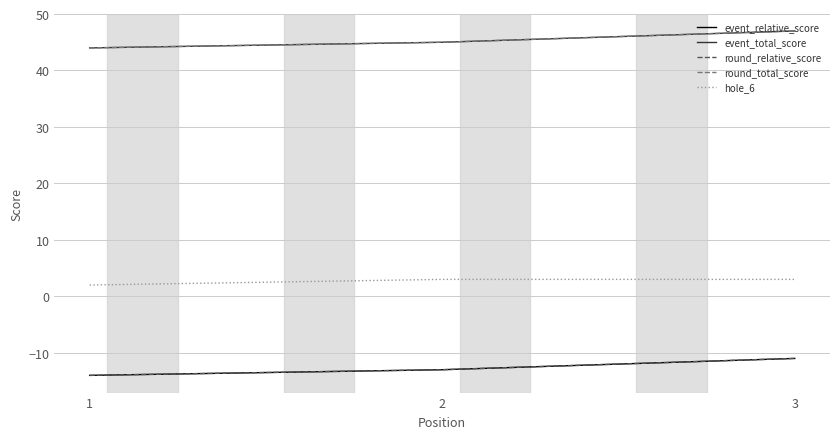

Does the chart have visible grid lines?

Yes